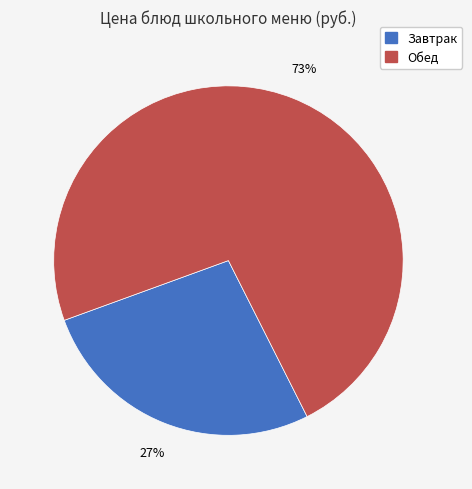

Does any single category account for the majority?

Yes